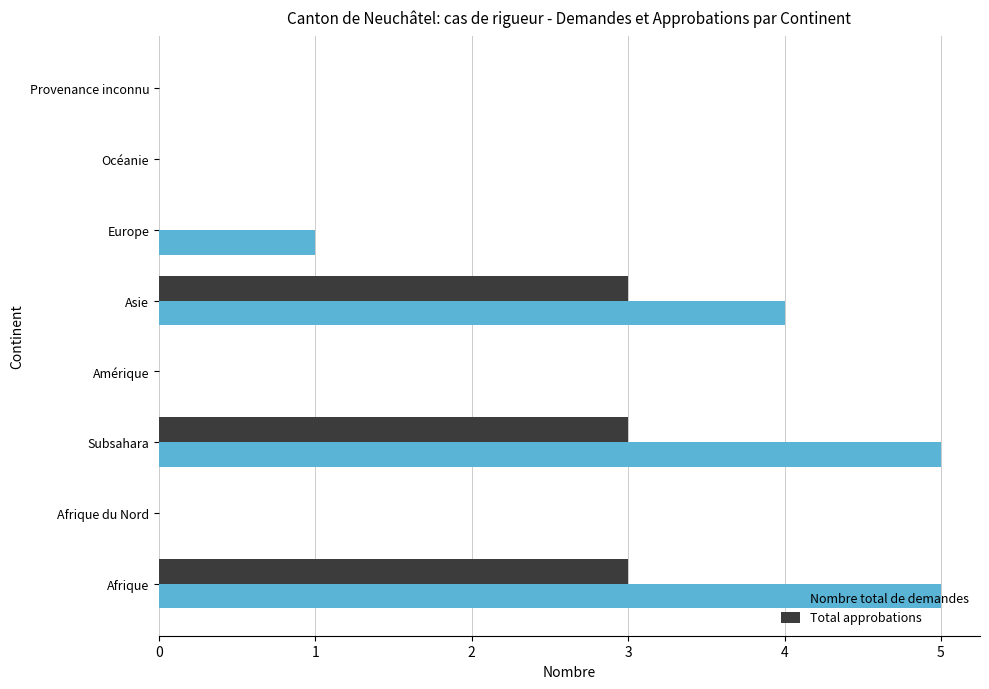

How many series are shown in this chart?

2